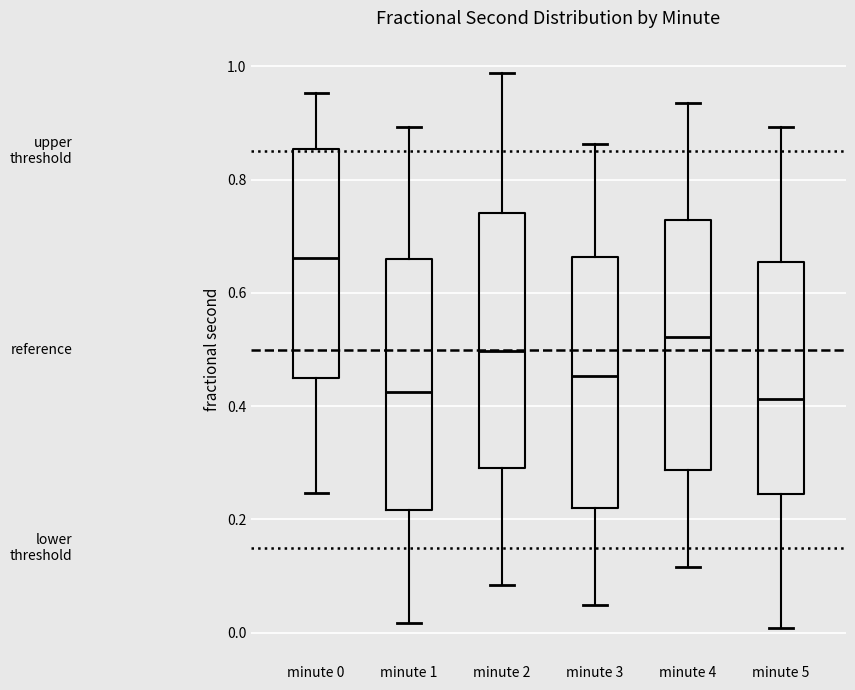

Reading left to right, read every box against the y-axis: the position of its median line, the range the box covers, and the ends of its whiskers. The values are not printed on the chart, so give them approximately, as read against the axis.

minute 0: median 0.66, box 0.44 to 0.86, whiskers 0.24 to 0.96
minute 1: median 0.42, box 0.22 to 0.66, whiskers 0.02 to 0.90
minute 2: median 0.50, box 0.30 to 0.74, whiskers 0.08 to 0.98
minute 3: median 0.46, box 0.22 to 0.66, whiskers 0.04 to 0.86
minute 4: median 0.52, box 0.28 to 0.72, whiskers 0.12 to 0.94
minute 5: median 0.42, box 0.24 to 0.66, whiskers 0.00 to 0.90